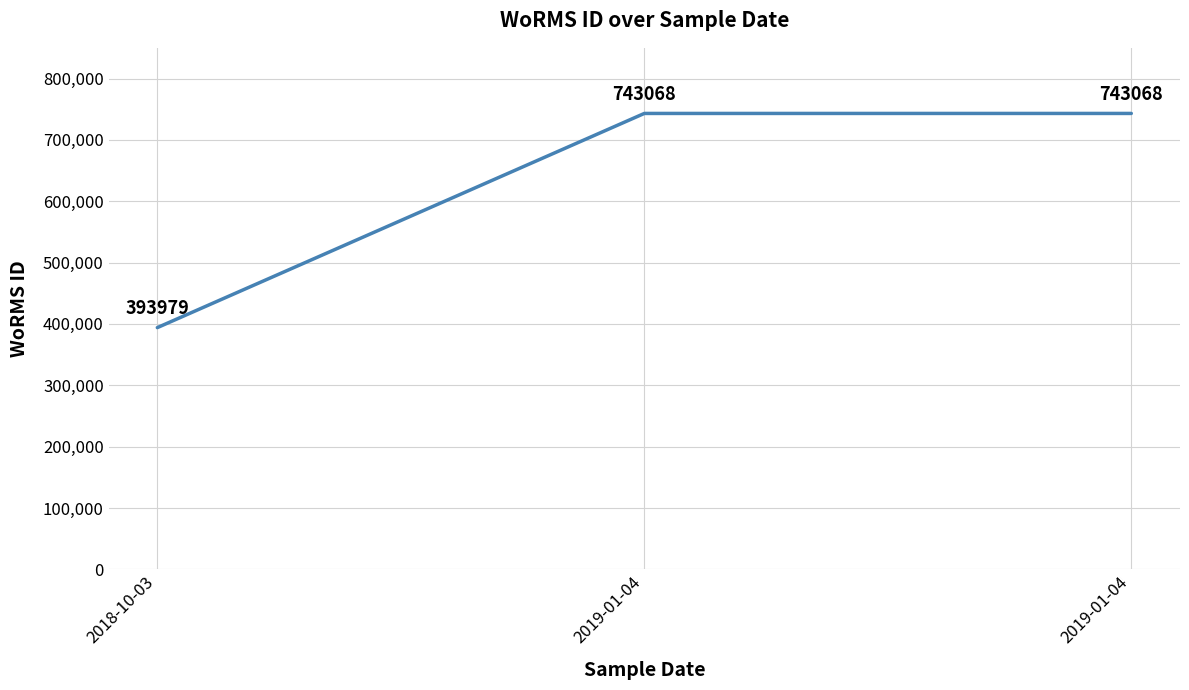

Between 2019-01-04 and 2018-10-03, which is larger?

2019-01-04